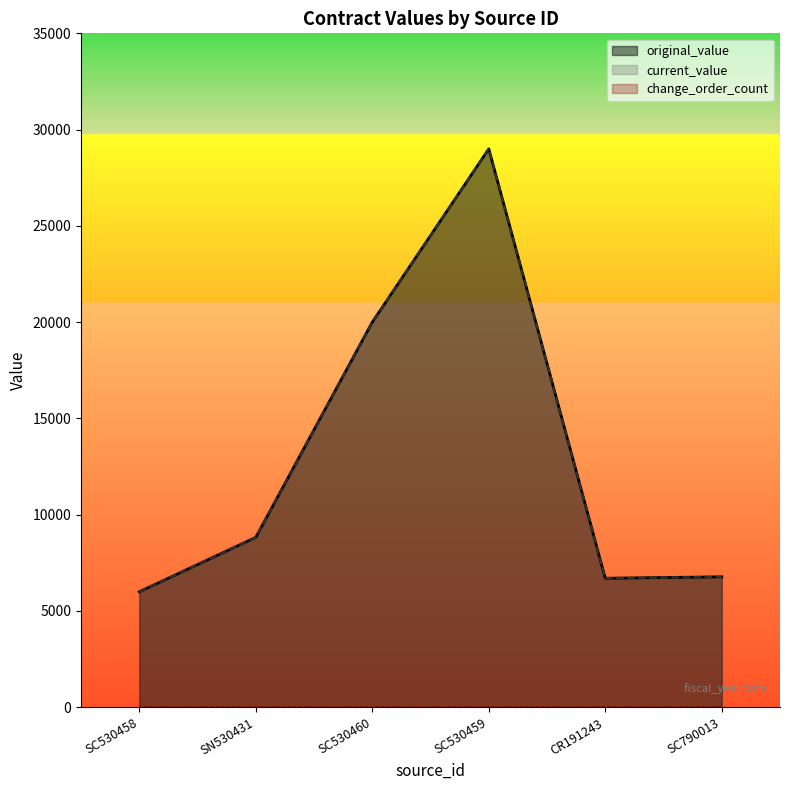

What is the average value of the current_value series?

12883.4